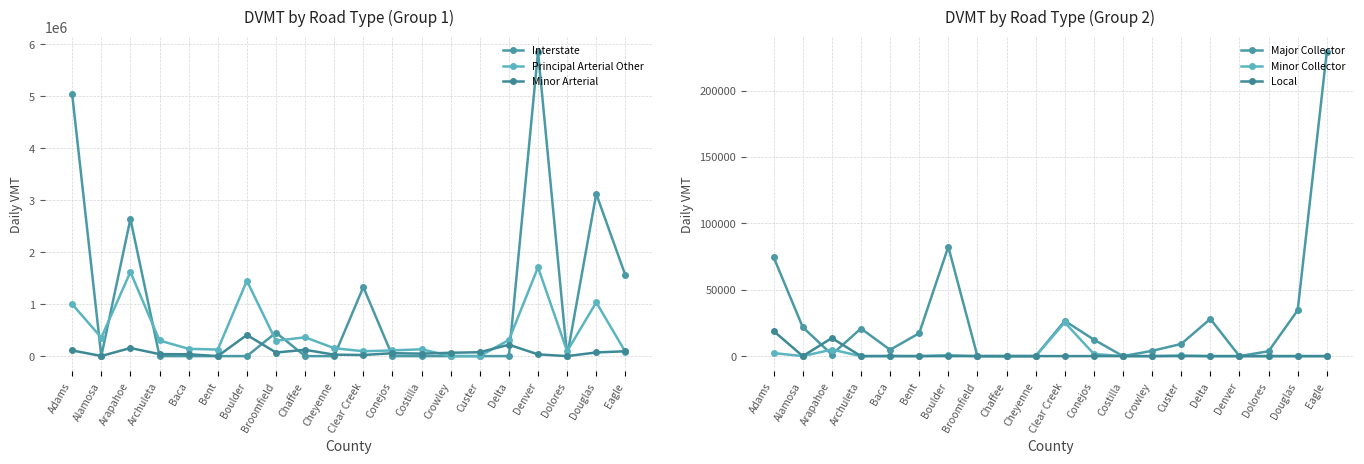

Which series changed the most between Boulder and Custer?

Principal Arterial Other